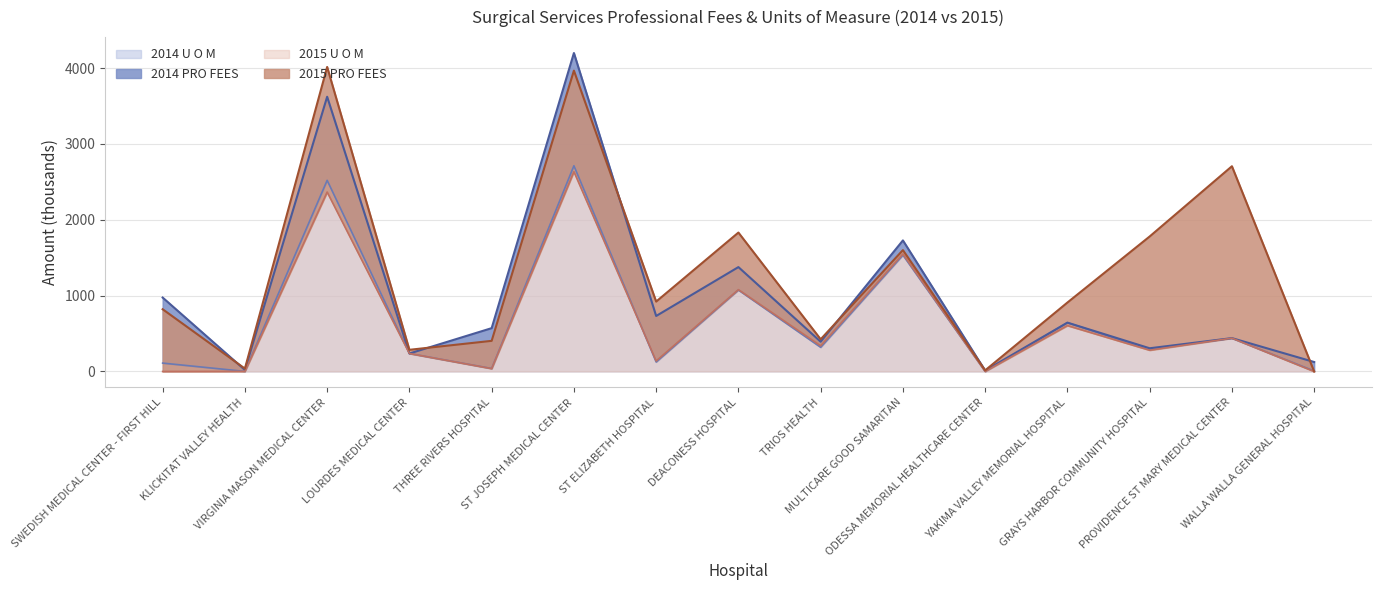

What is the maximum value for 2015 U O M?

2634.6